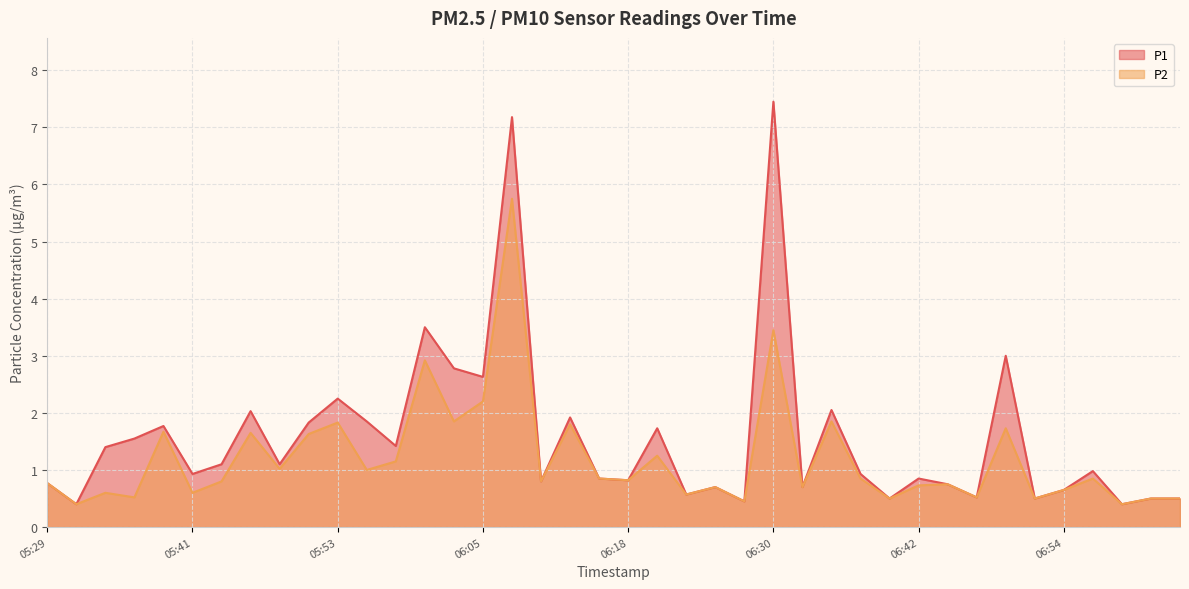

What is the maximum value for P2?

5.8